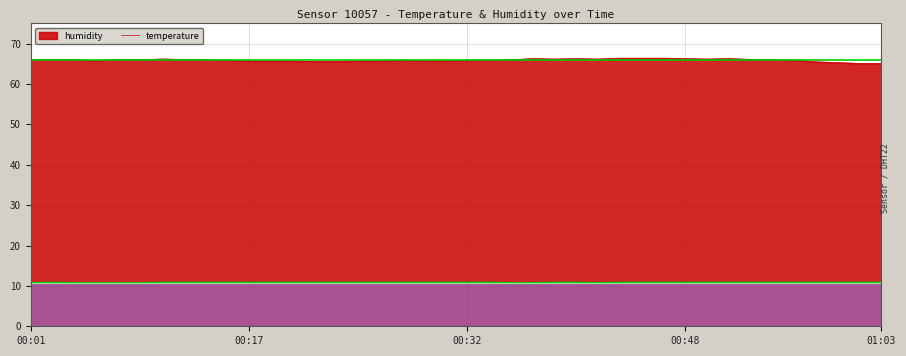

Count the values in the range 10 to 11.

40